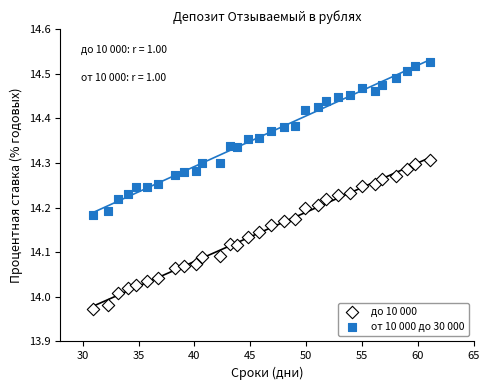

Which series has the widest spread of Y values?

от 10 000 до 30 000